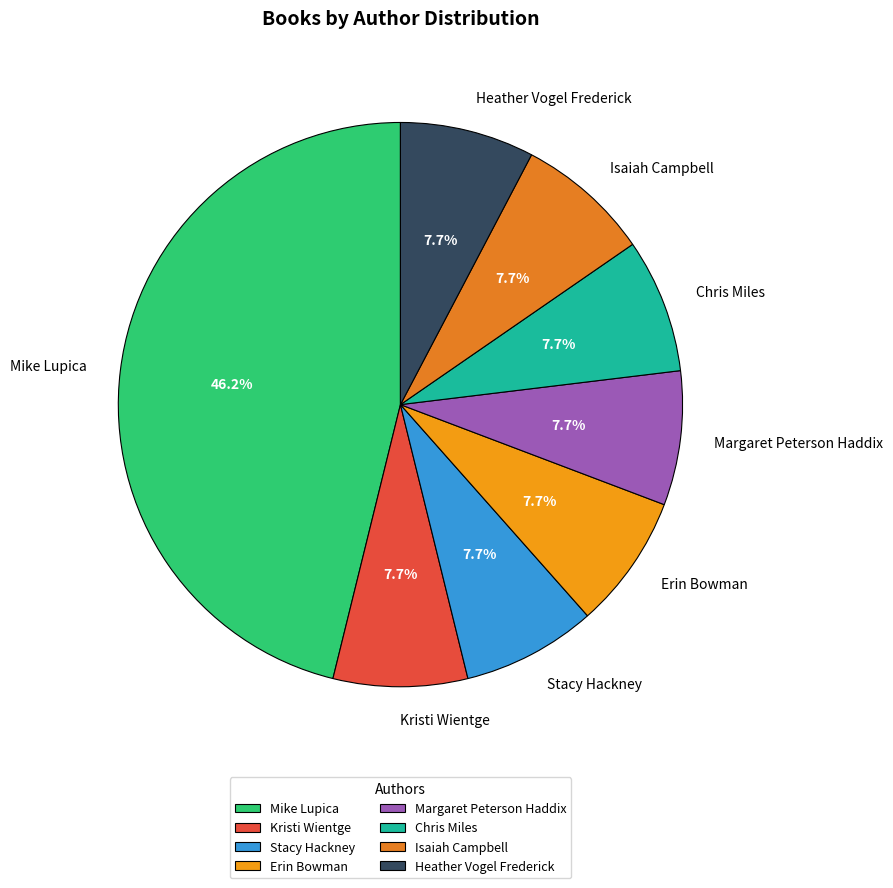

What is the largest slice in the pie chart?

Mike Lupica